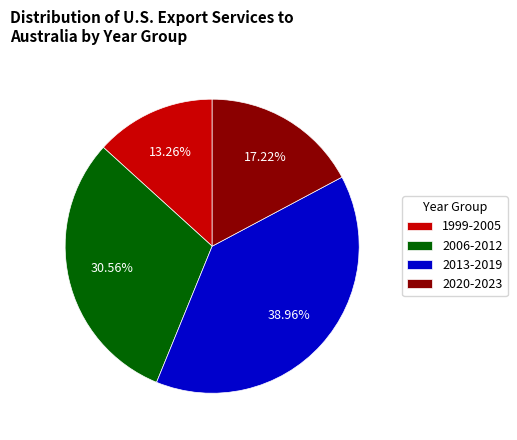

Which has a higher value, 2020-2023 or 2006-2012?

2006-2012